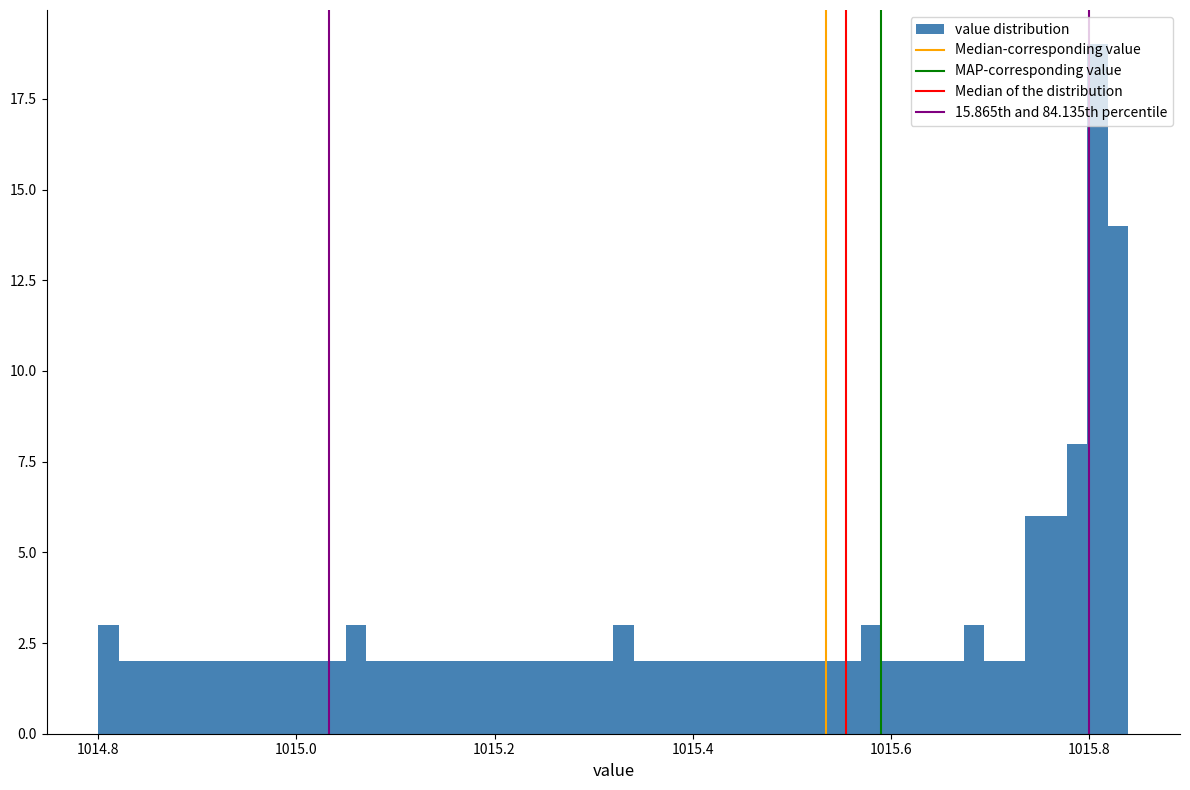

Around what value on the x-axis is the tallest bar? Give the approximate position of its centre, as read against the axis.

1015.80